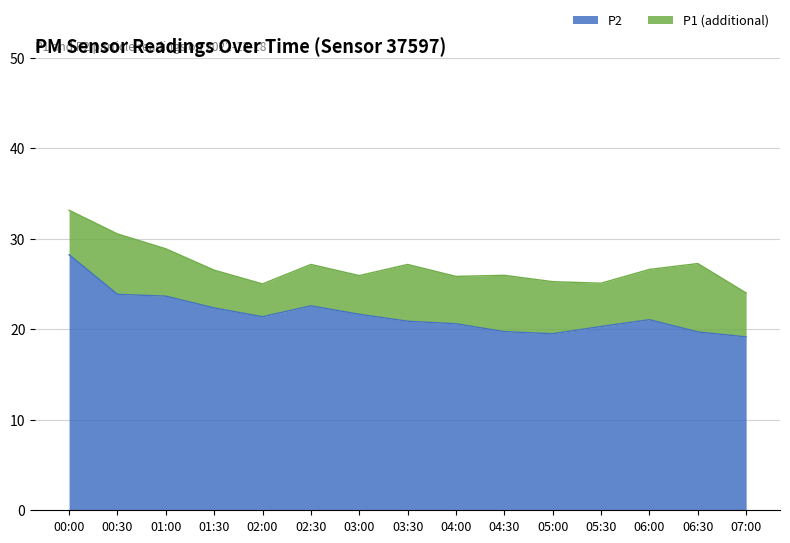

What is the lowest value of the P1 series?

24.0